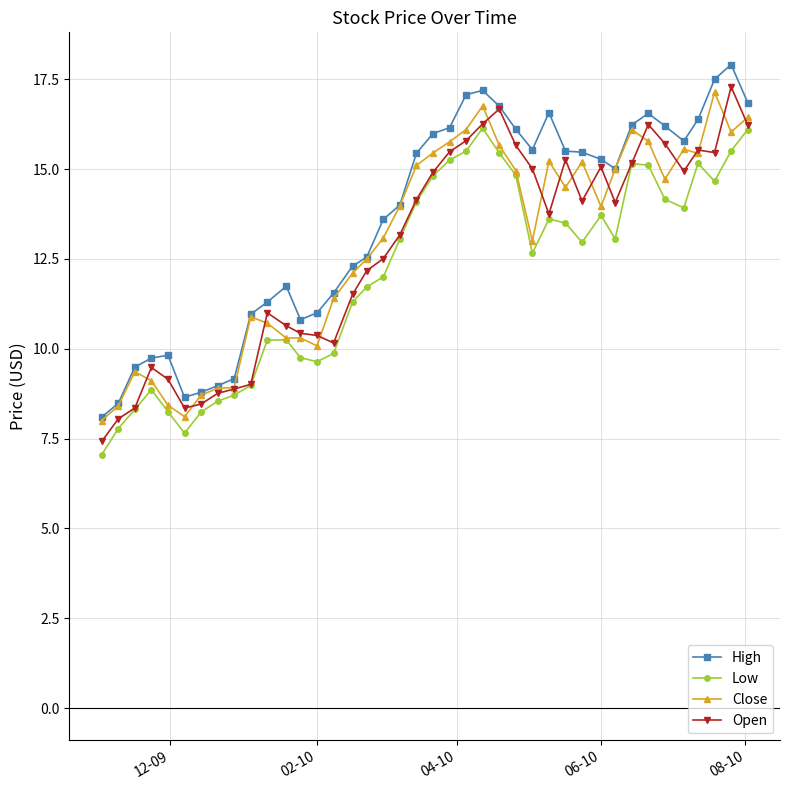

True or false: Low and High cross at least once.

False